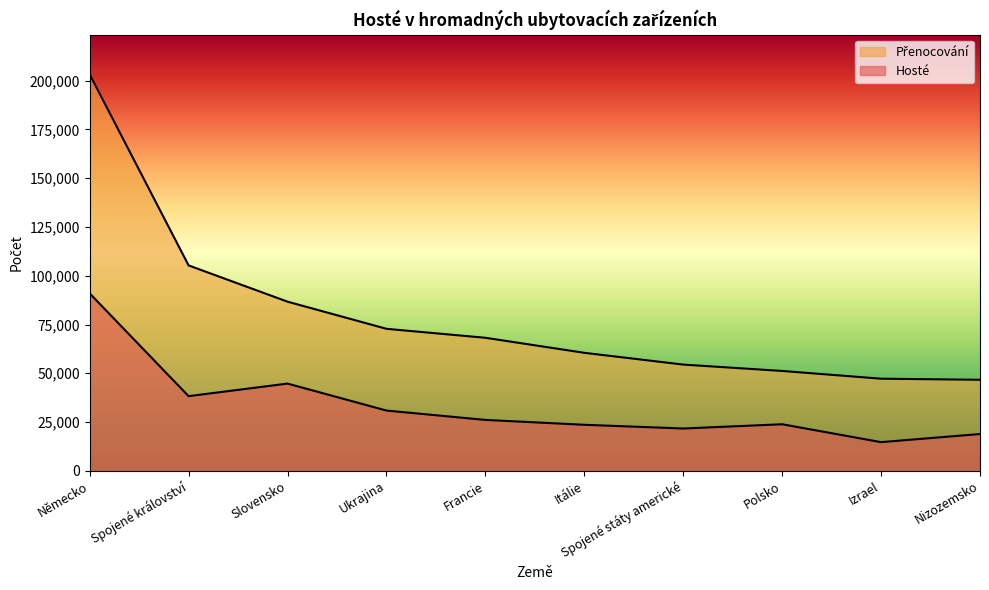

At which label does Hosté reach its peak?

Německo